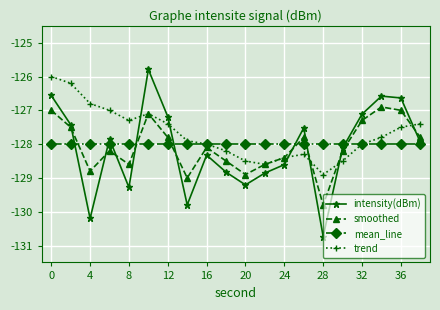

Which series ends up on top after the final intersection of trend and intensity(dBm)?

trend